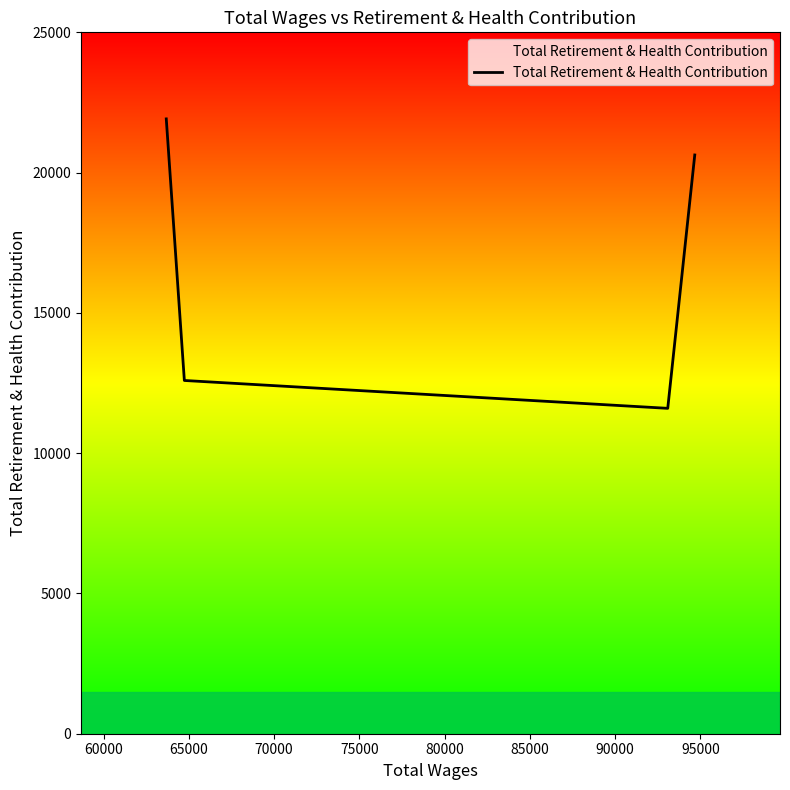

Does the chart display data point markers on the line(s)?

No